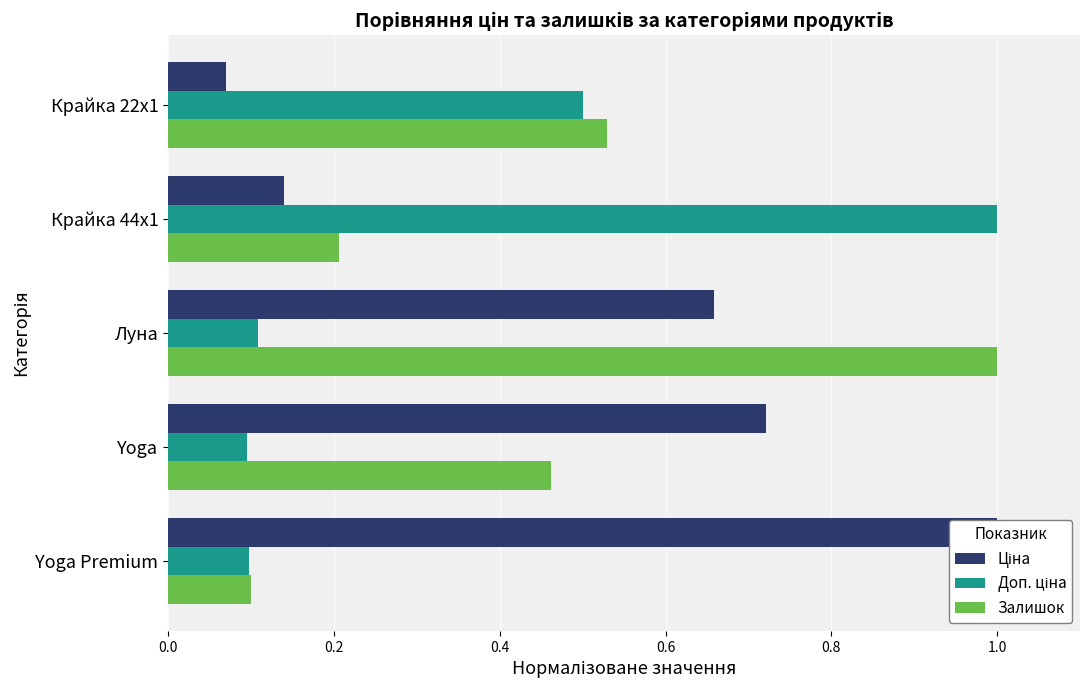

What is the sum of all Доп. ціна values?

1.8